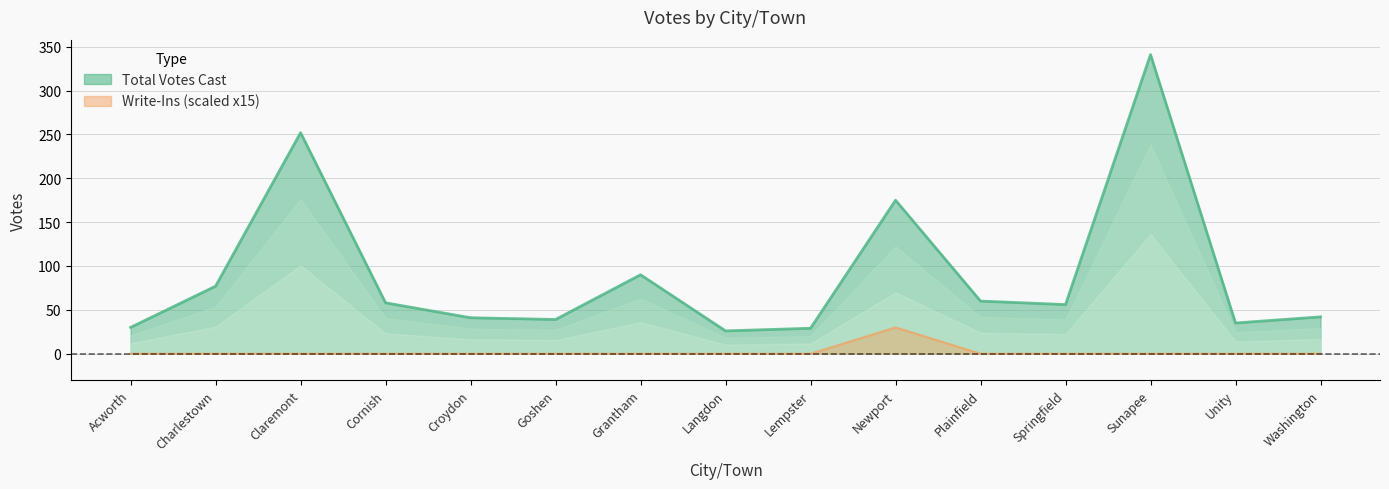

Reading left to right, extract all data points from this chart.

Total Votes Cast: Acworth=30	Charlestown=77	Claremont=252	Cornish=58	Croydon=41	Goshen=39	Grantham=90	Langdon=26	Lempster=29	Newport=175	Plainfield=60	Springfield=56	Sunapee=341	Unity=35	Washington=42
Write-Ins: Acworth=0	Charlestown=0	Claremont=0	Cornish=0	Croydon=0	Goshen=0	Grantham=0	Langdon=0	Lempster=0	Newport=30	Plainfield=0	Springfield=0	Sunapee=0	Unity=0	Washington=0